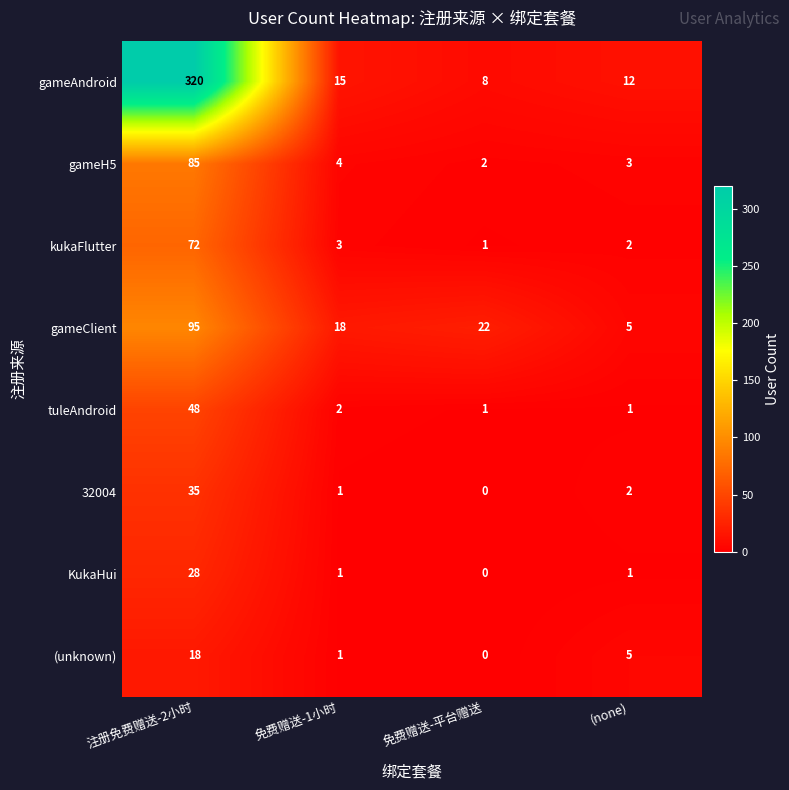

At which label does 32004 first exceed 2?

注册免费赠送-2小时